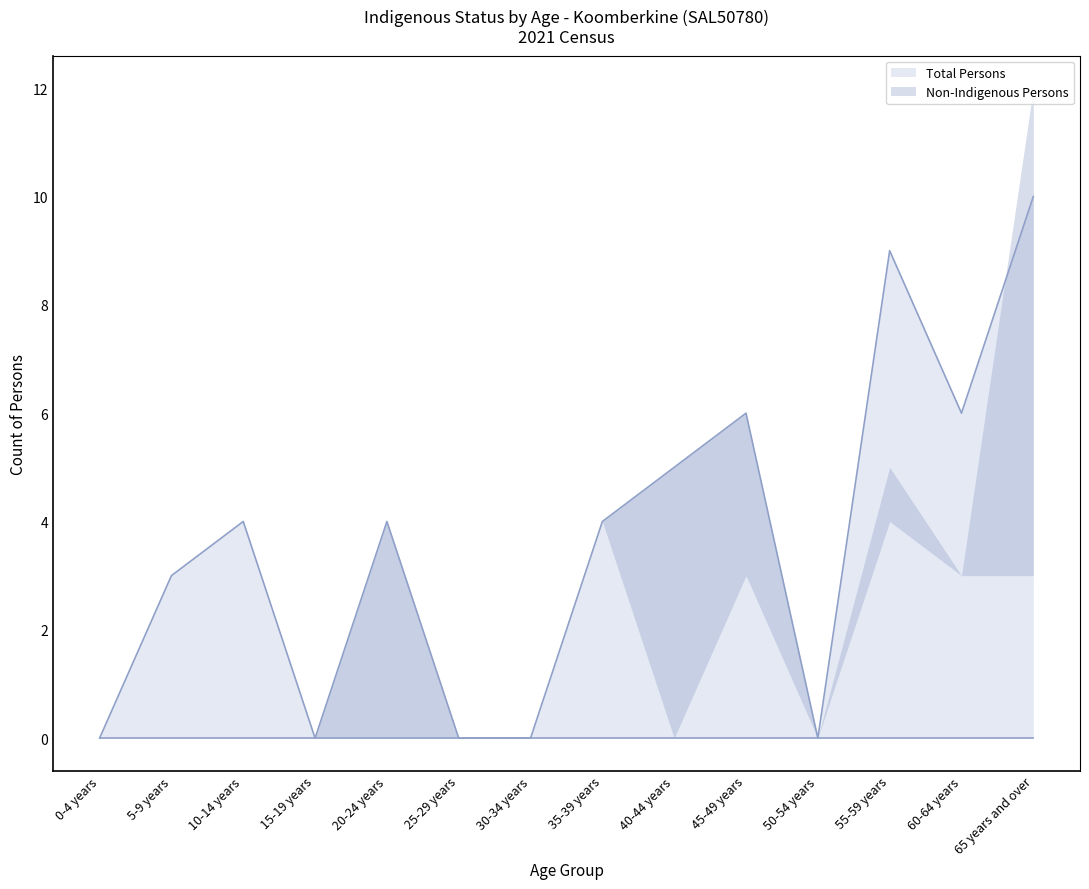

What position from the left is 35-39 years?

8